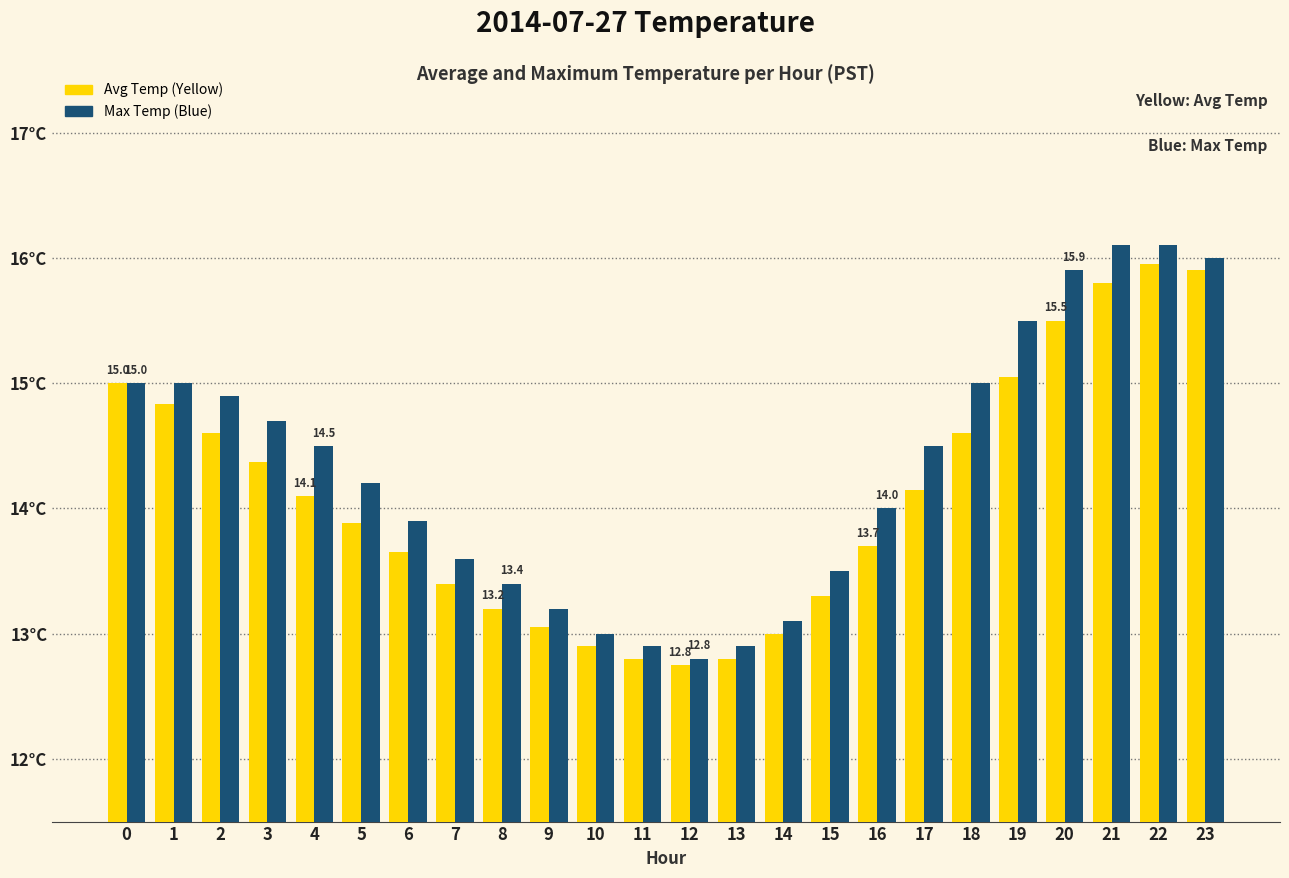

The value of Avg Temp (Yellow) at 15 is 13.3. True or false?

True